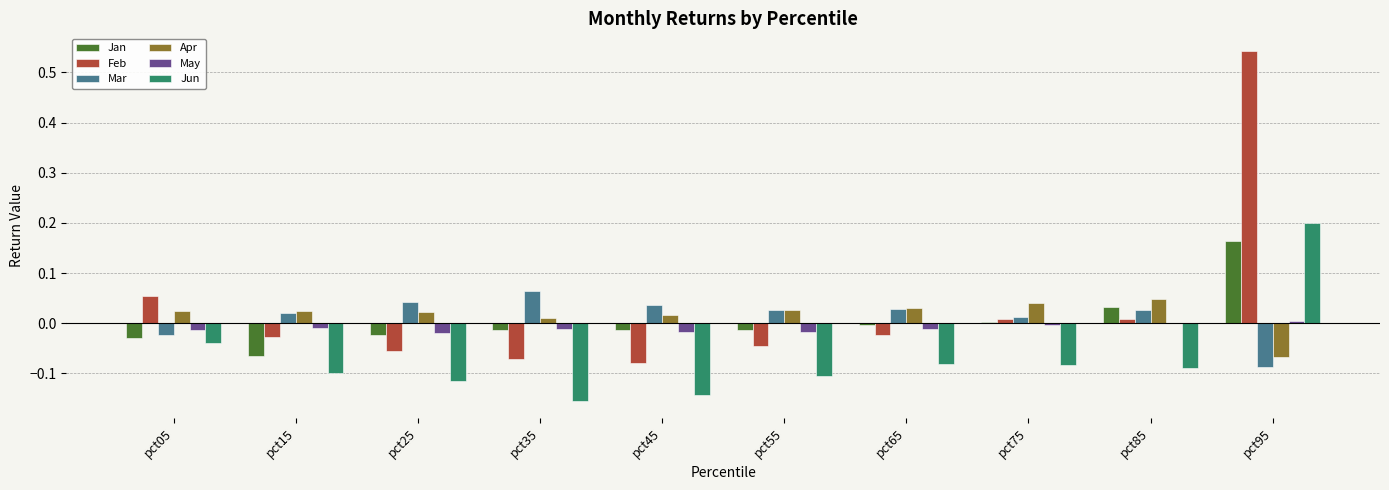

The Mar series shows 0.0 at pct15. True or false?

True